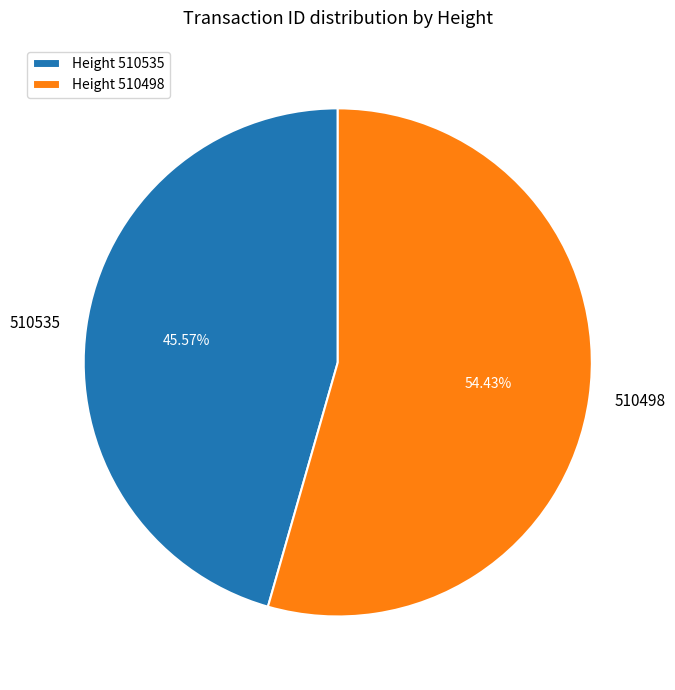

Is 510535 the majority of the pie?

No